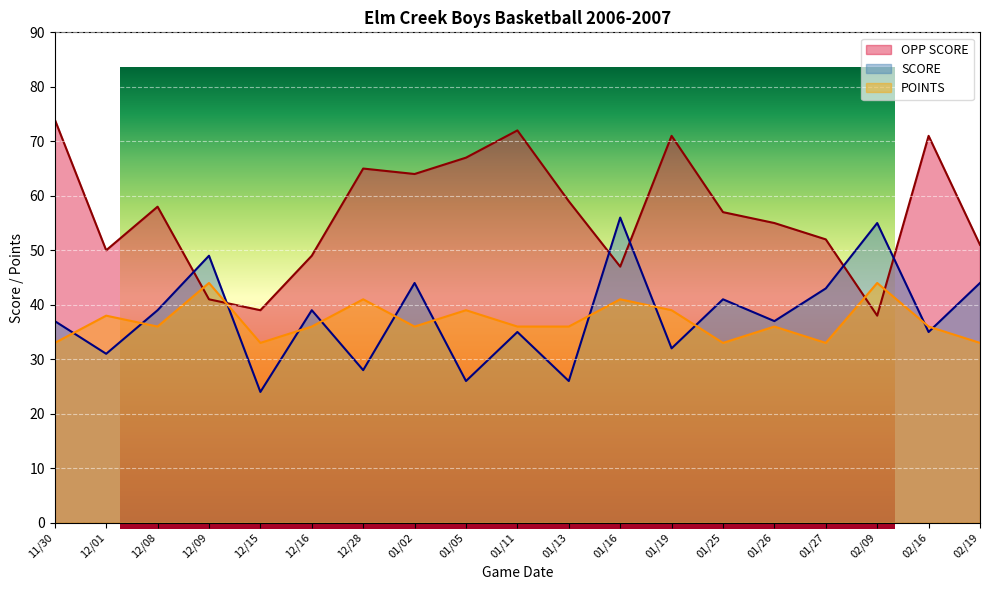

What is the minimum value shown in the chart?

24